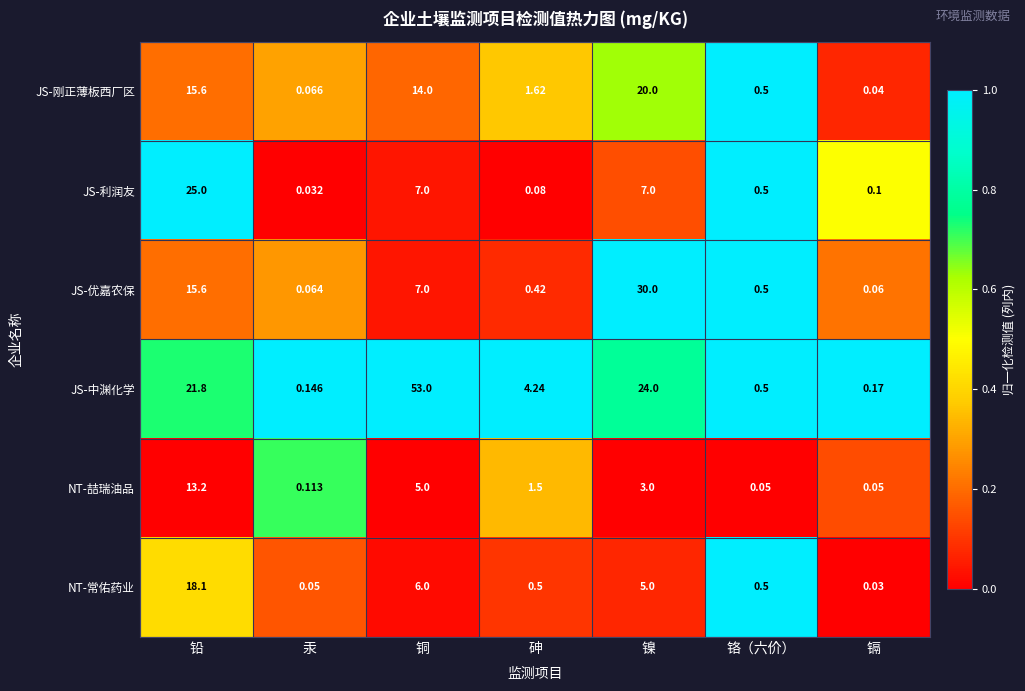

At which category is the sum across all series the highest?

铅